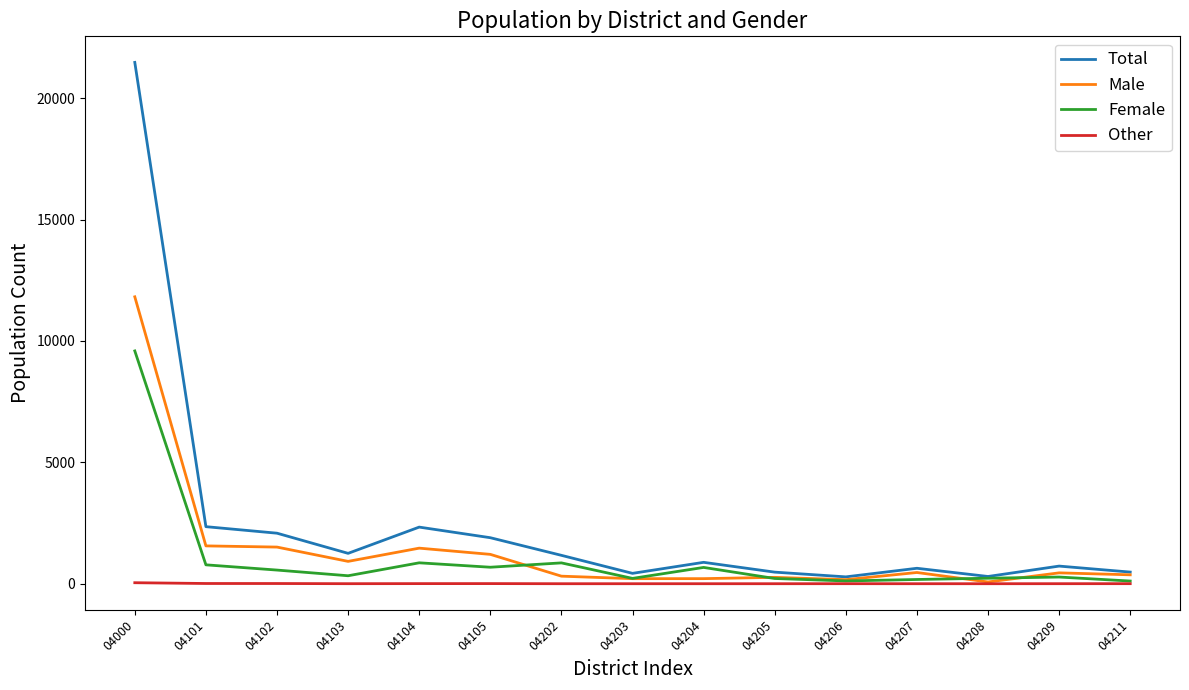

At how many categories does at least one series exceed 5792?

1